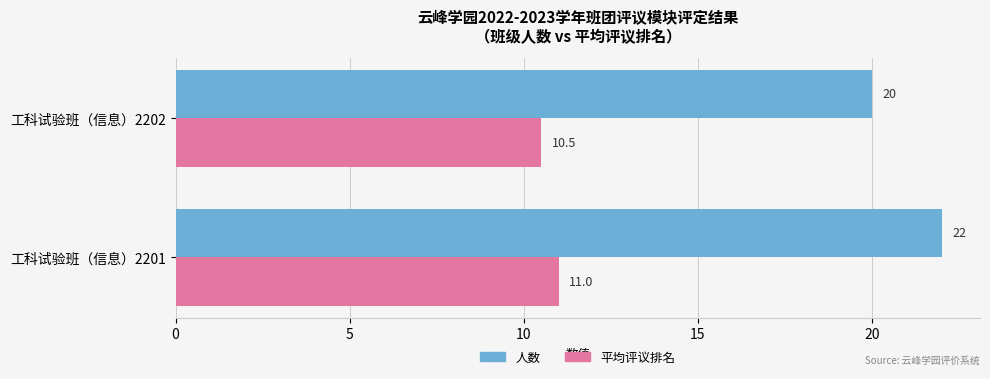

How many series are shown in this chart?

2